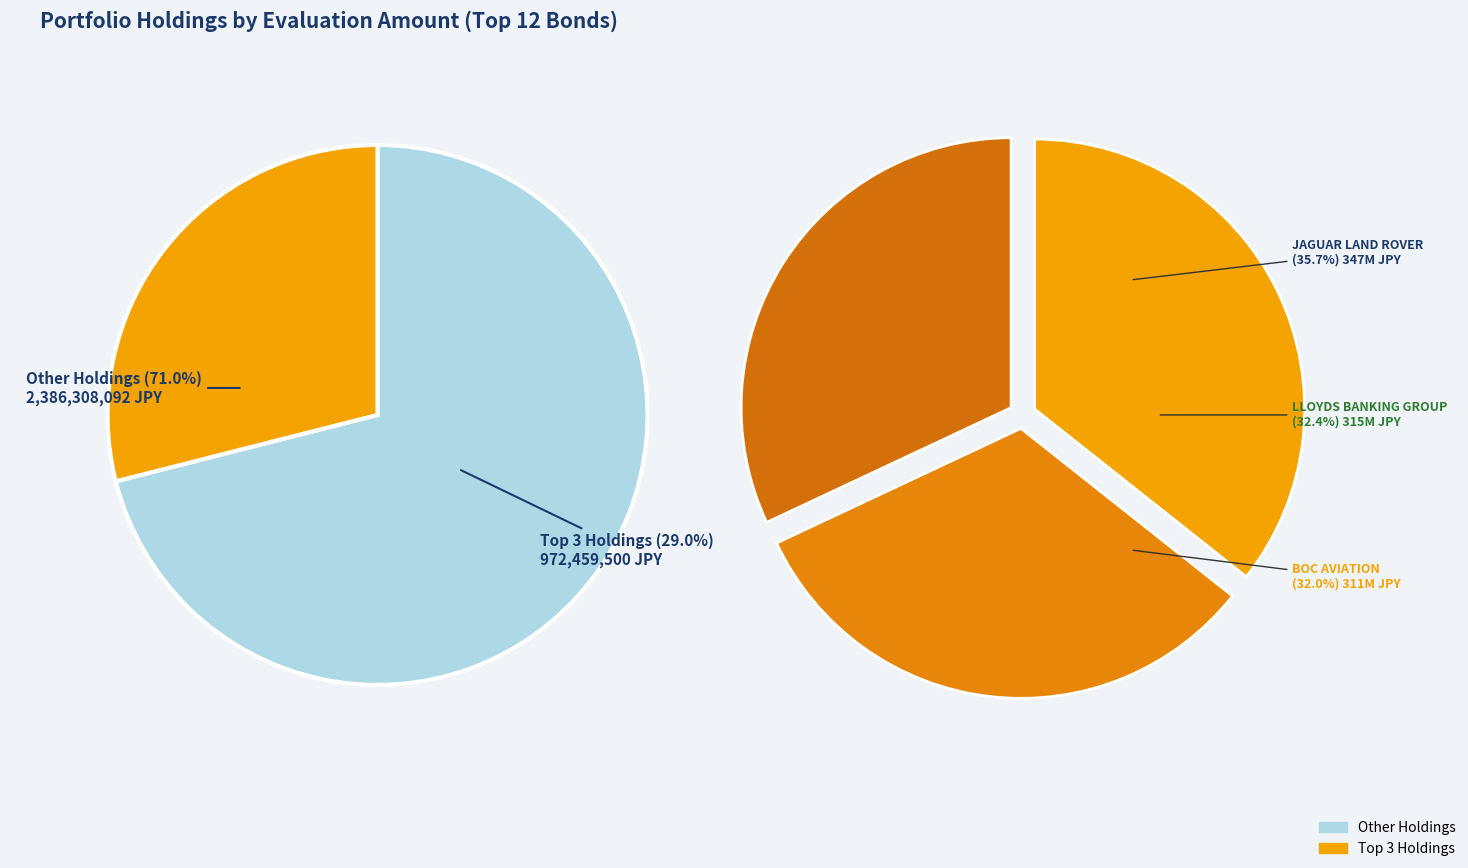

Does HOST HOTELS & RESORTS represent more than half of the total?

No